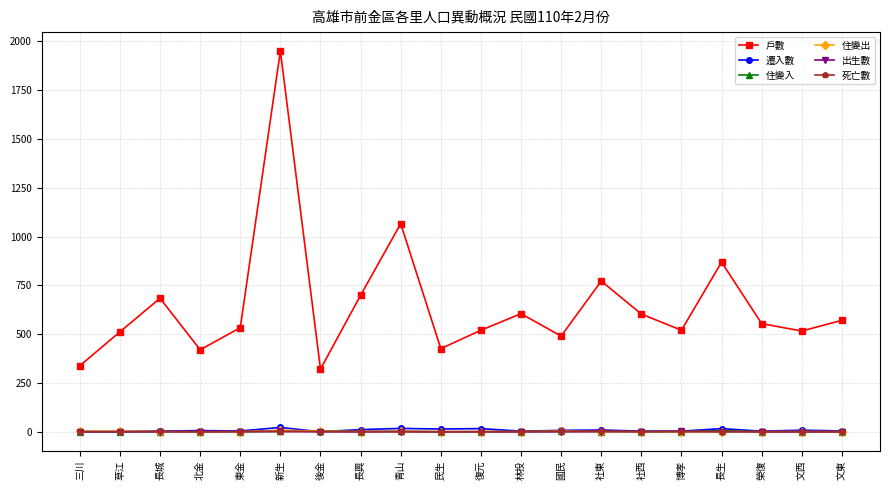

The value of 戶數 at 長生 is 869. True or false?

True